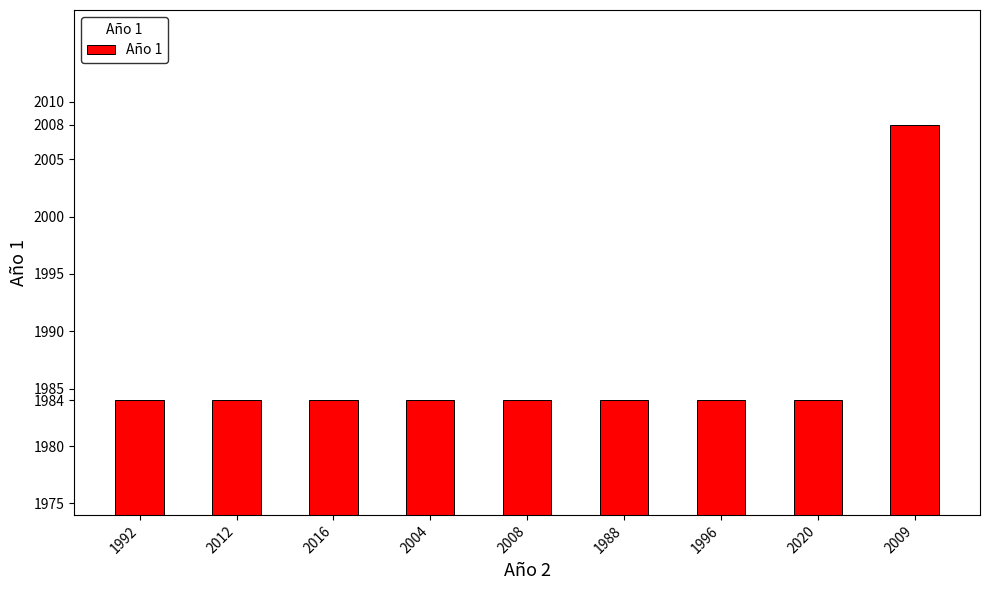

Does the chart contain any negative values?

No